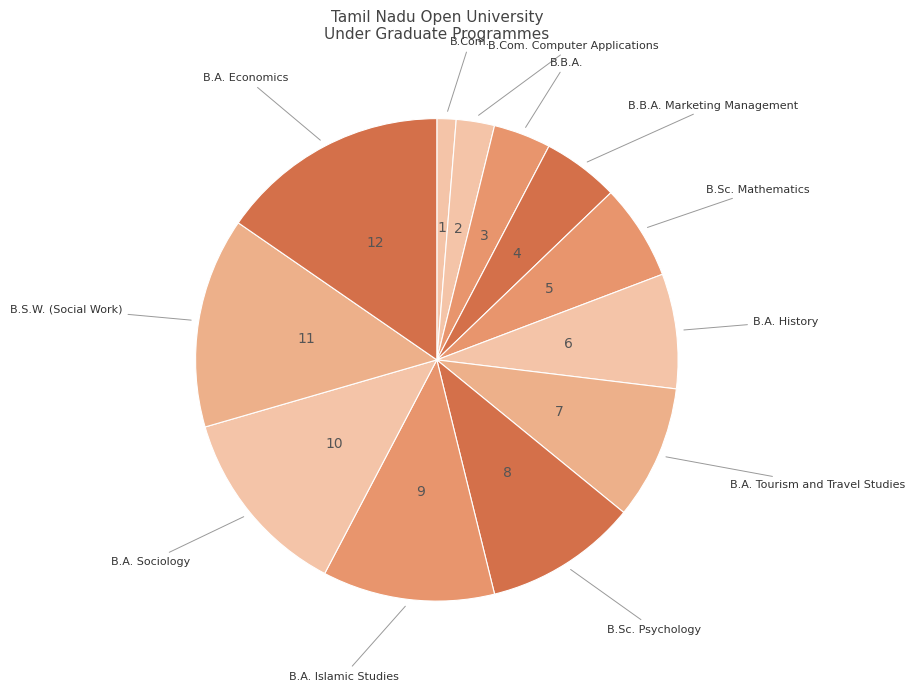

What is the smallest slice in the pie chart?

B.Com.